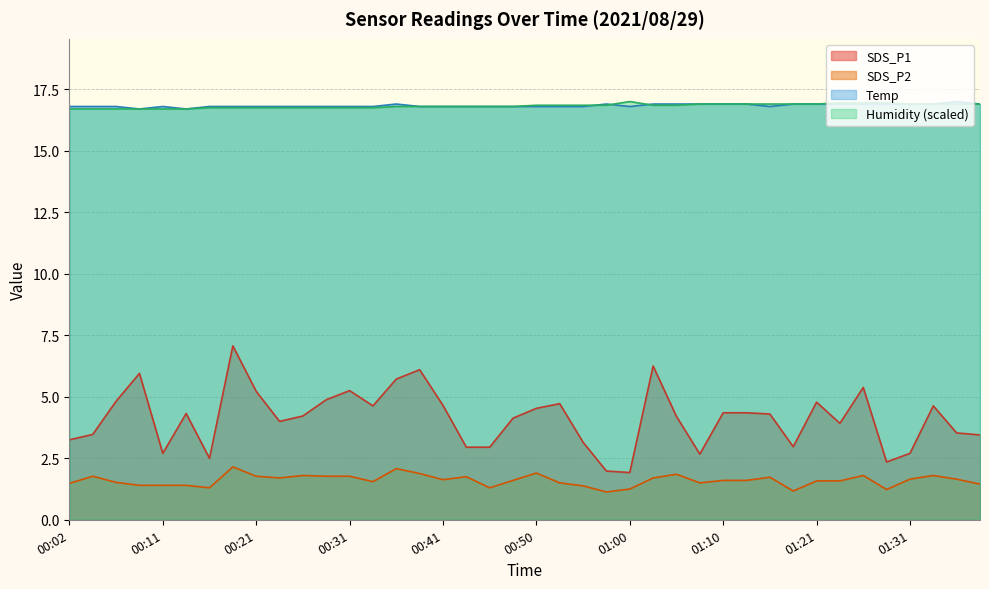

How many lines are shown in the chart?

4